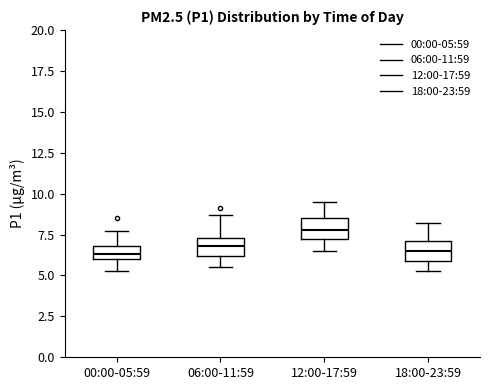

Reading left to right, transcribe this box plot: for each box, give where its median line is, the range the box spans, and where its two whiskers end, as read against the y-axis. The values are not printed on the chart, so give them approximately, as read against the axis.

00:00-05:59: median 6.5, box 6.0 to 7.0, whiskers 5.5 to 7.5
06:00-11:59: median 7.0, box 6.0 to 7.5, whiskers 5.5 to 8.5
12:00-17:59: median 8.0, box 7.0 to 8.5, whiskers 6.5 to 9.5
18:00-23:59: median 6.5, box 6.0 to 7.0, whiskers 5.5 to 8.0